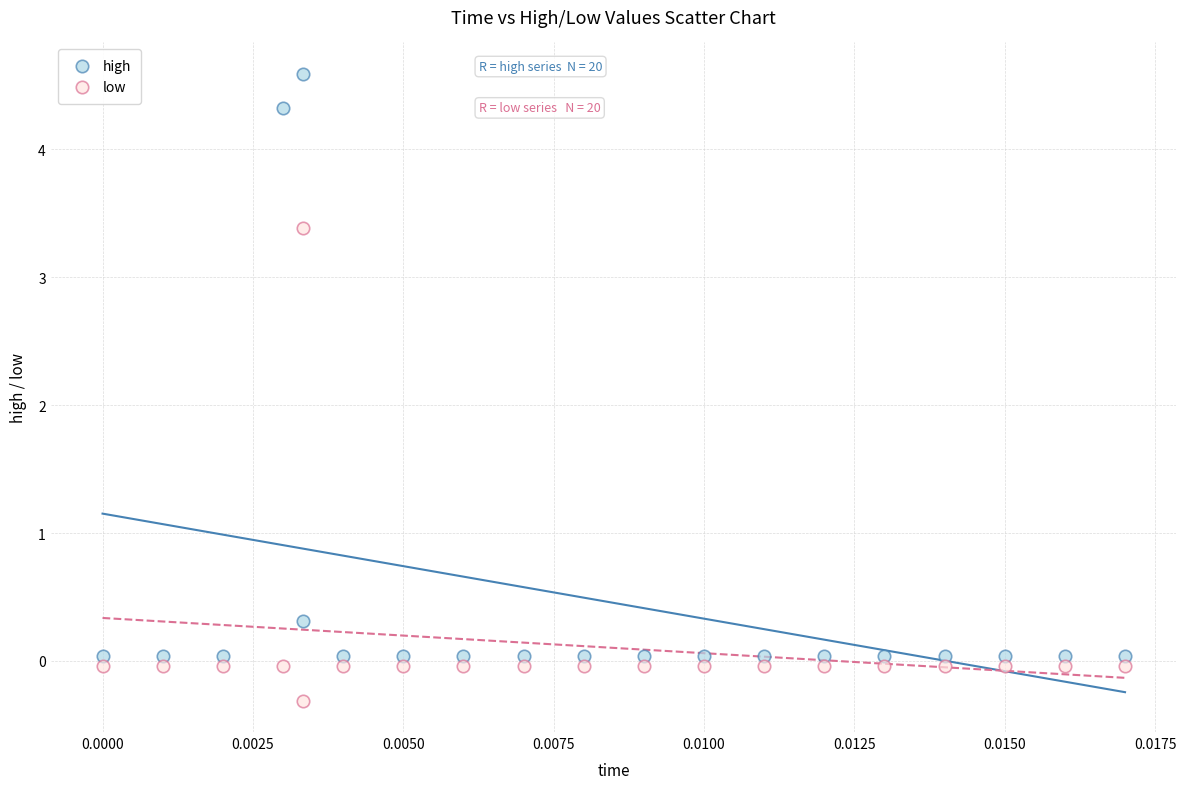

Which series has the widest spread of Y values?

high